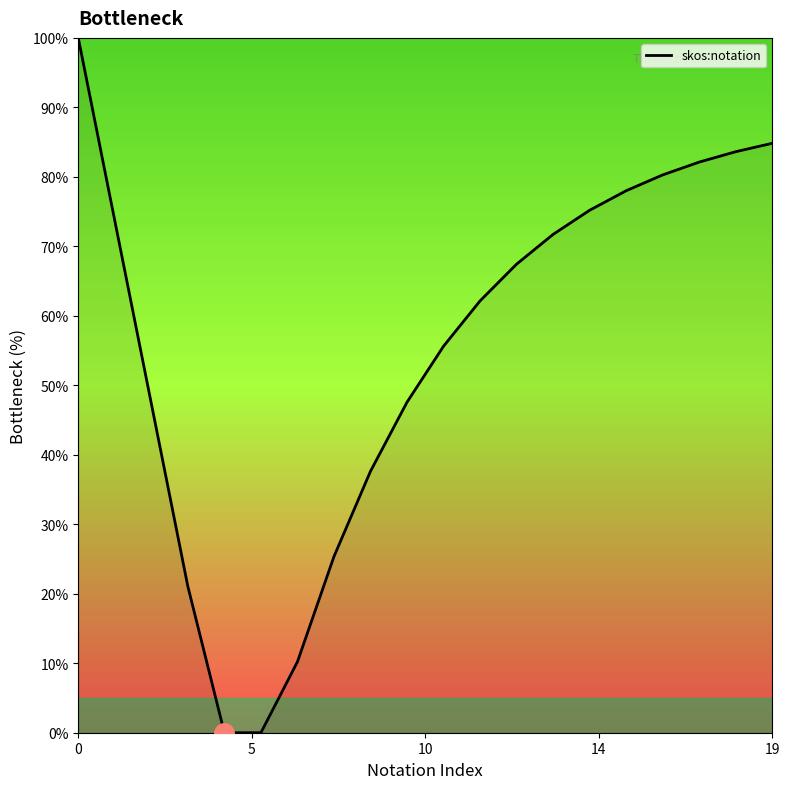

What is the maximum value shown in the chart?

100.0